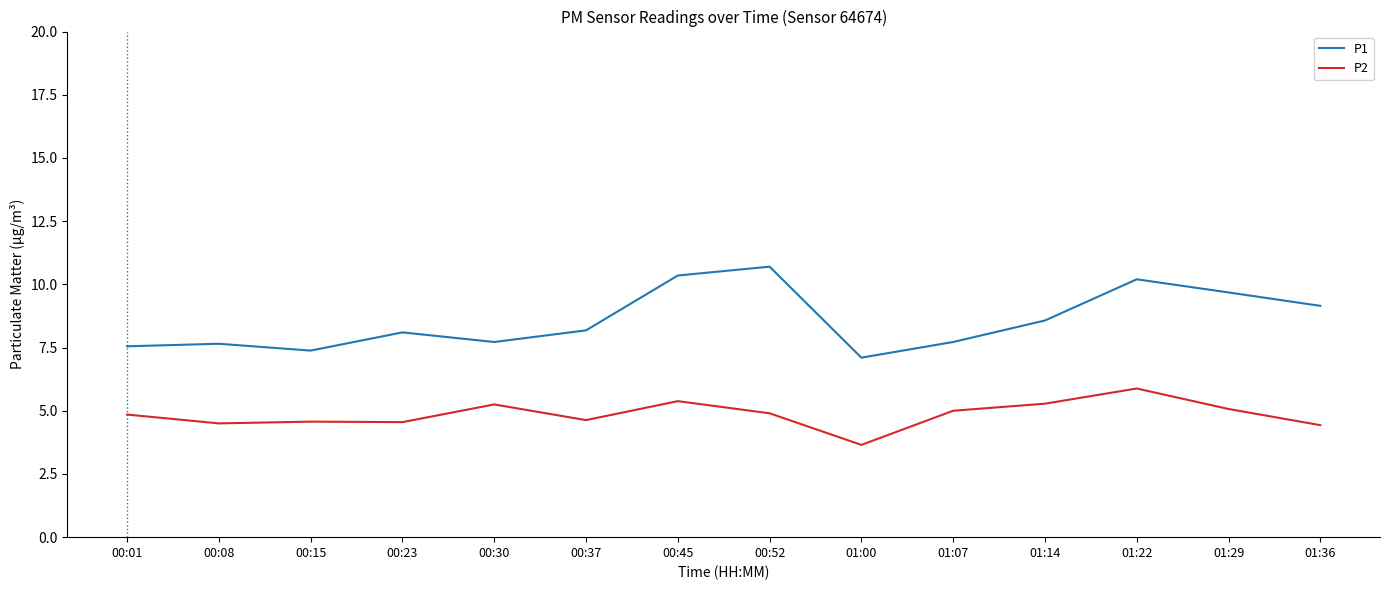

What is the difference between the P2 values at 00:45 and 01:29?

0.3